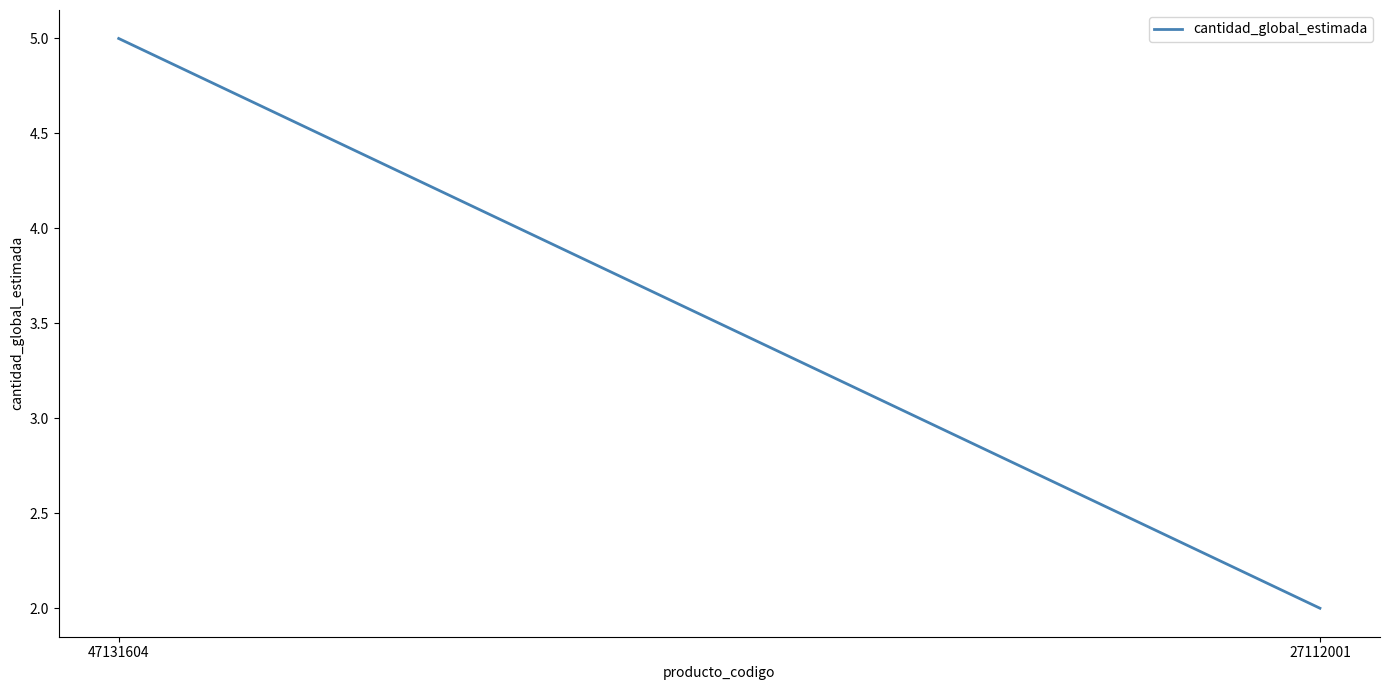

Read the value at 27112001.

2